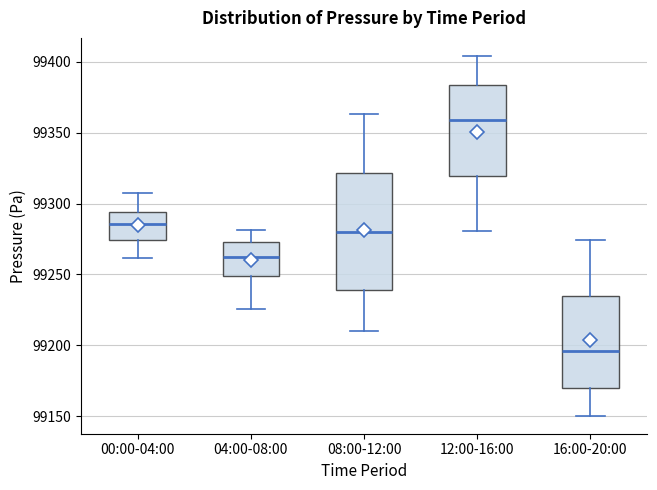

Reading left to right, read every box against the y-axis: the position of its median line, the range the box covers, and the ends of its whiskers. The values are not printed on the chart, so give them approximately, as read against the axis.

00:00-04:00: median 99285, box 99275 to 99295, whiskers 99260 to 99305
04:00-08:00: median 99265, box 99250 to 99275, whiskers 99225 to 99280
08:00-12:00: median 99280, box 99240 to 99320, whiskers 99210 to 99365
12:00-16:00: median 99360, box 99320 to 99385, whiskers 99280 to 99405
16:00-20:00: median 99195, box 99170 to 99235, whiskers 99150 to 99275